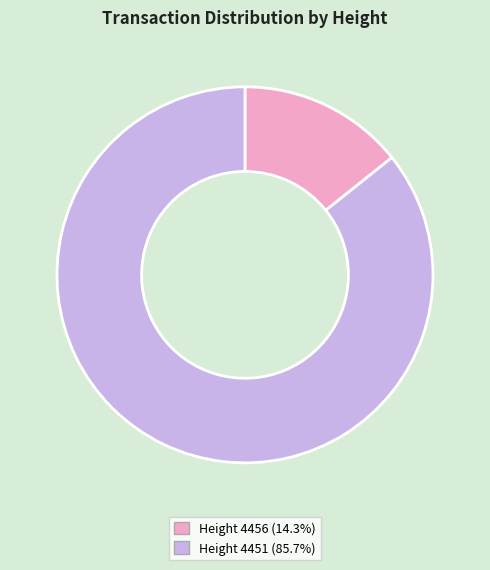

Does any single category account for the majority?

Yes